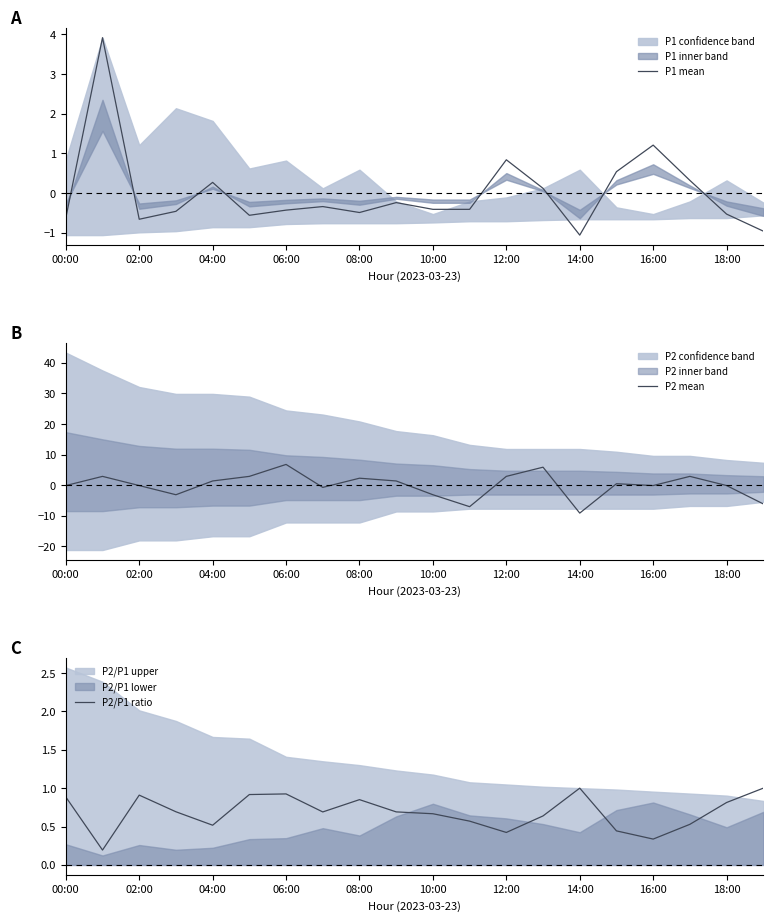

How many data points does each series have?

20